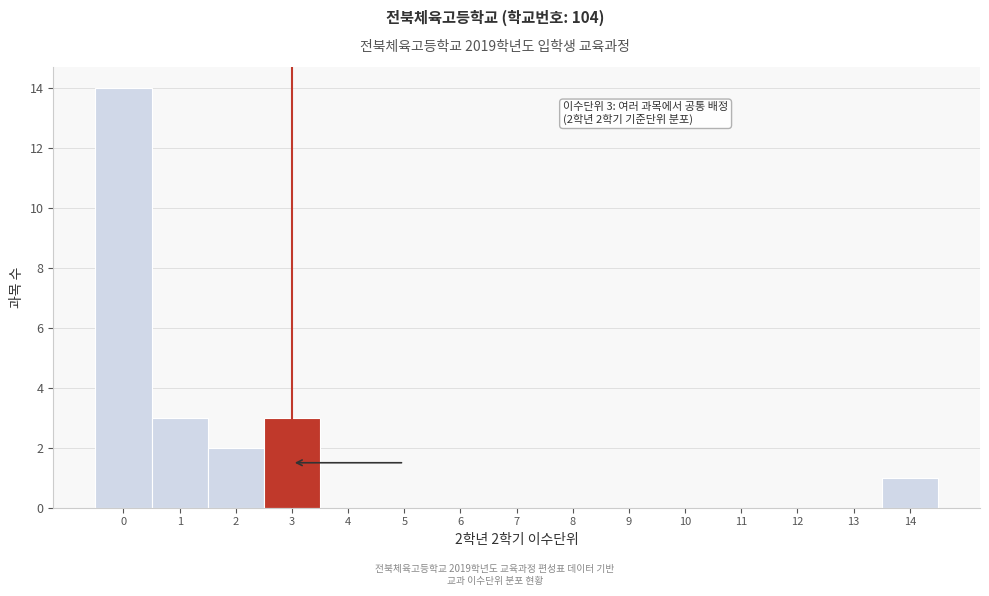

Which range on the x-axis has the tallest bar?

-0.5 to 0.5